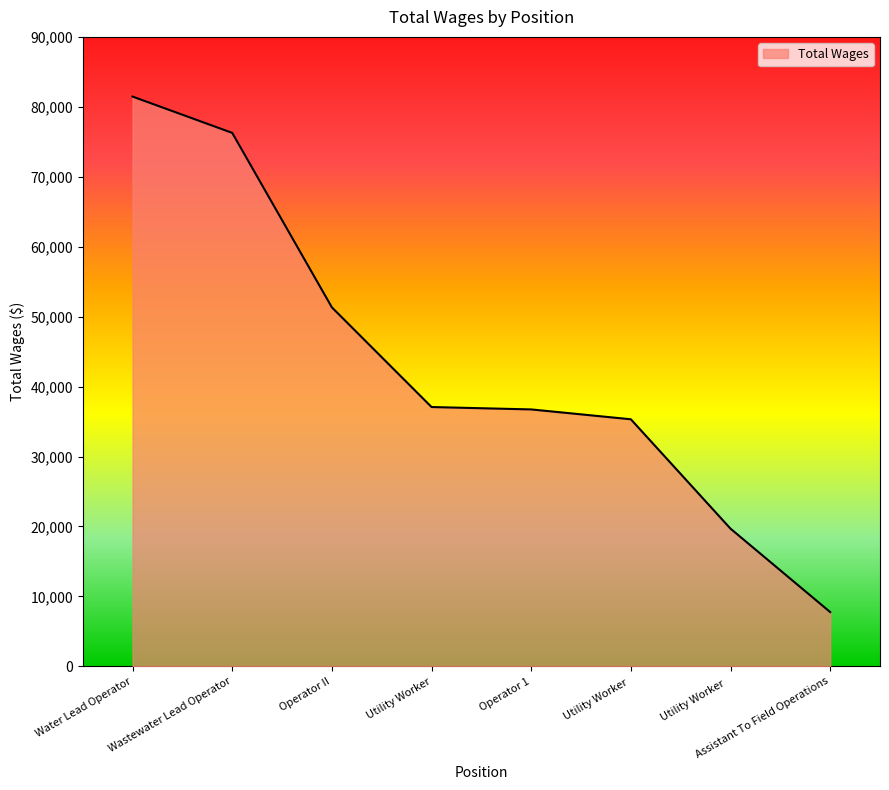

How many values are below 37079?

4